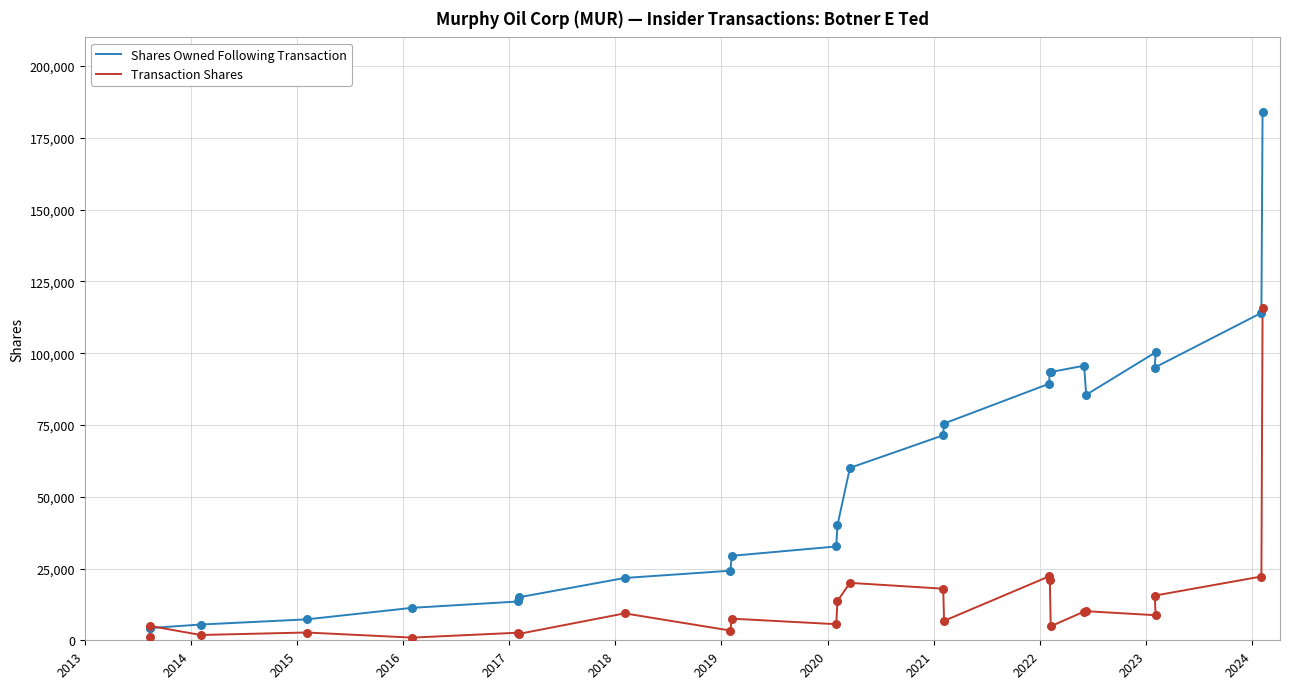

Is the value of Transaction Shares at 12 greater than the value of Shares Owned Following Transaction at 19?

No